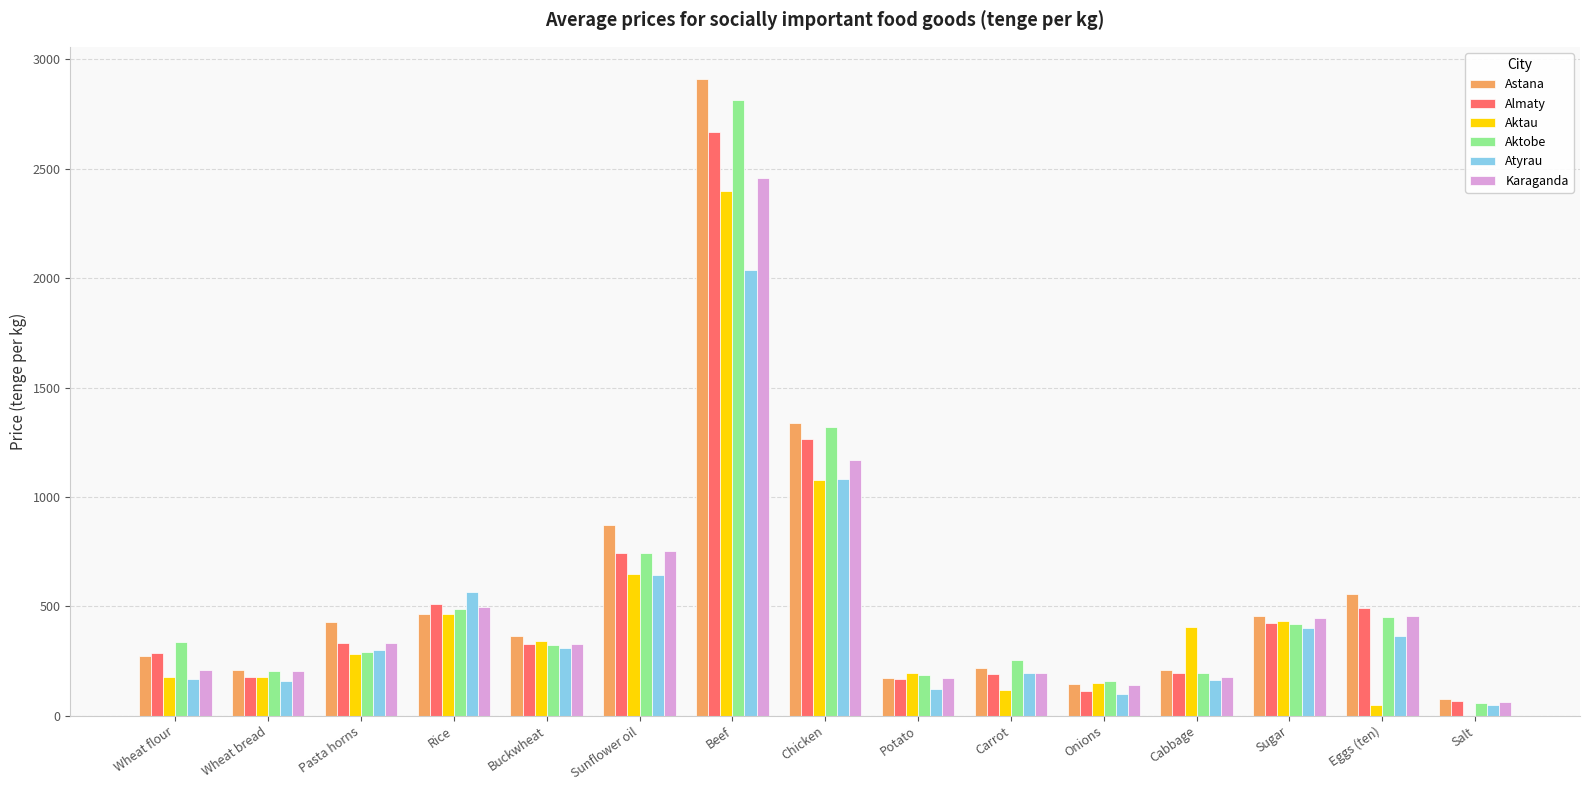

Where does the Karaganda series first go above 327?

Pasta horns